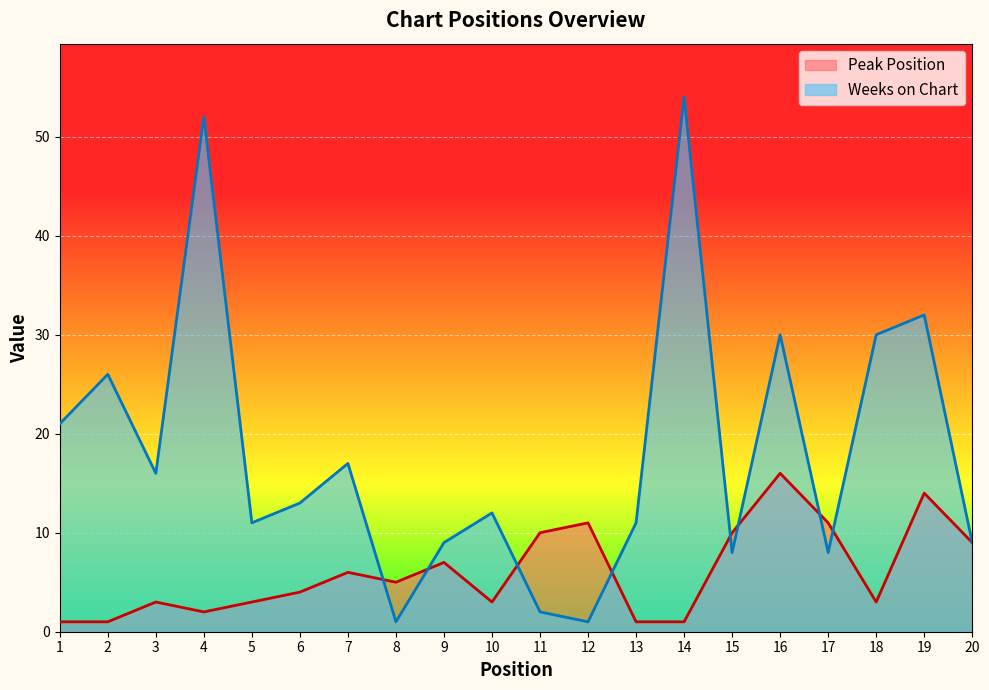

Where is Peak Position nearest to the value 8?

9